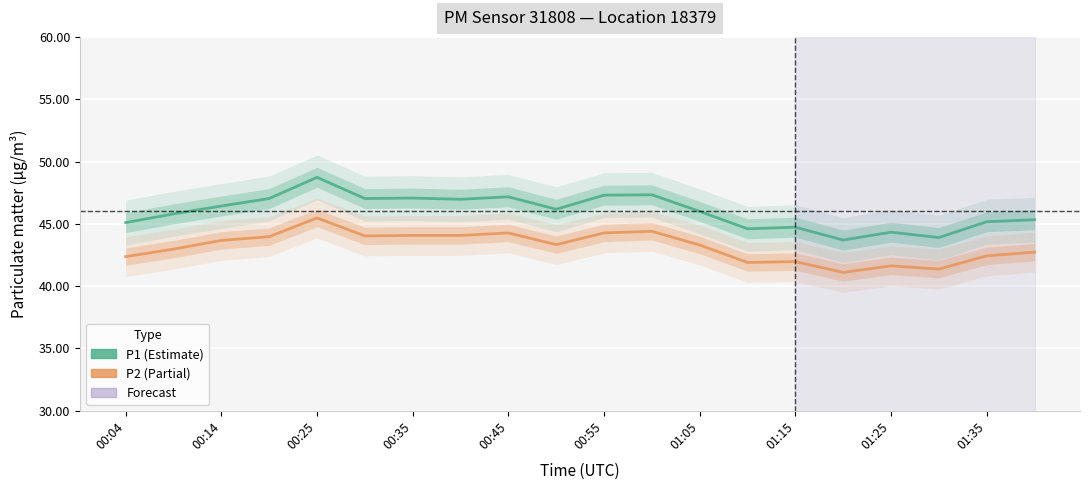

Read the P2 value at 17.

41.4